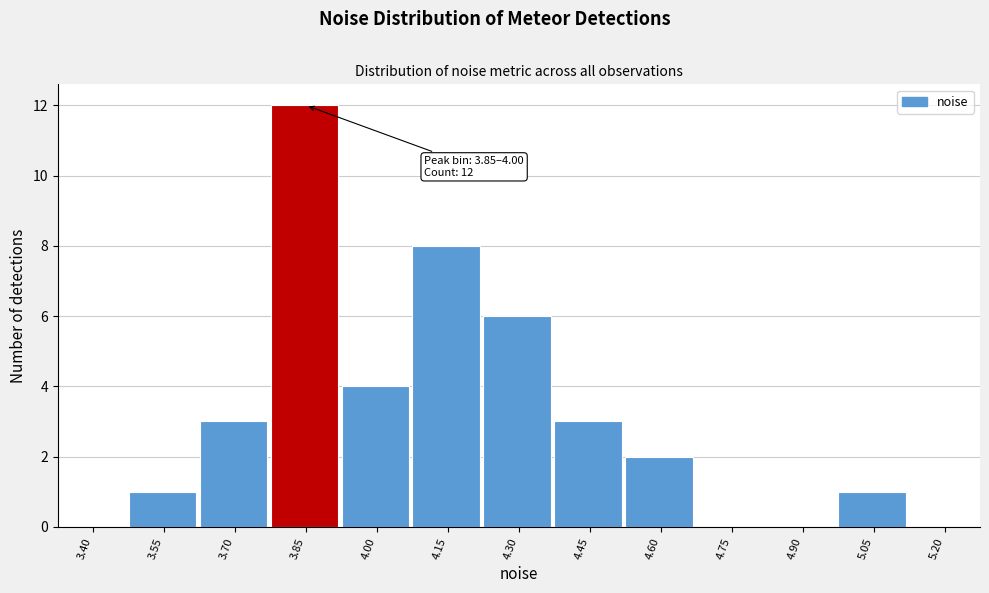

Reading left to right, extract all data points from this chart.

3.40=0	3.55=1	3.70=3	3.85=12	4.00=4	4.15=8	4.30=6	4.45=3	4.60=2	4.75=0	4.90=0	5.05=1	5.20=0